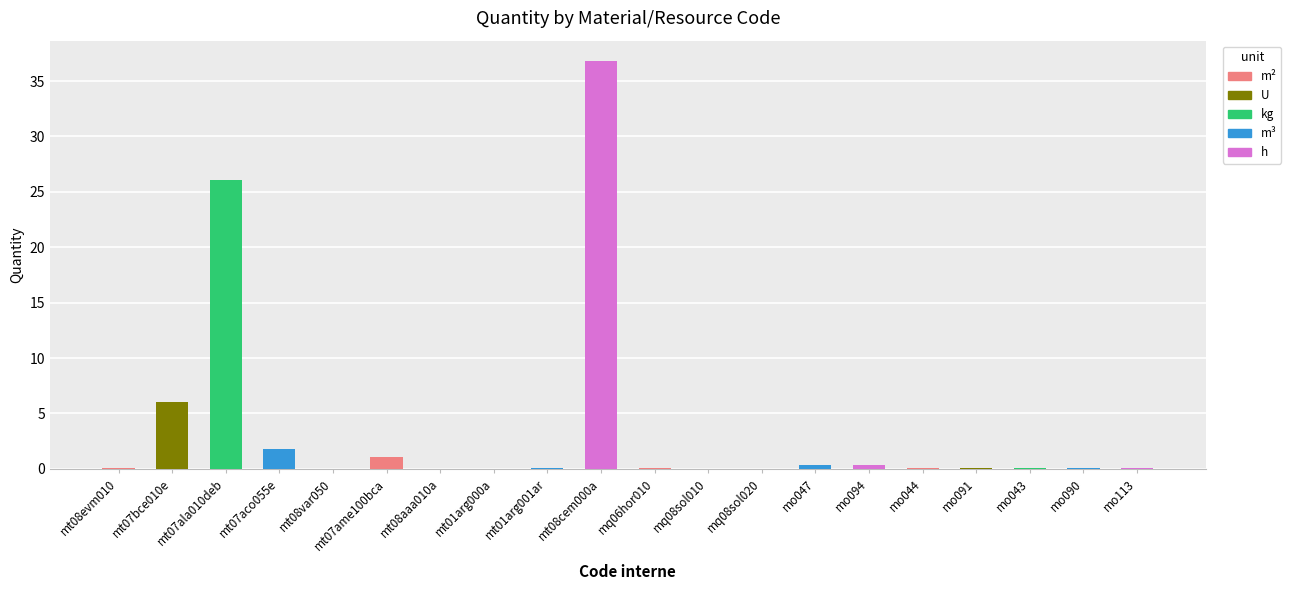

What is the sum of all values?

73.1